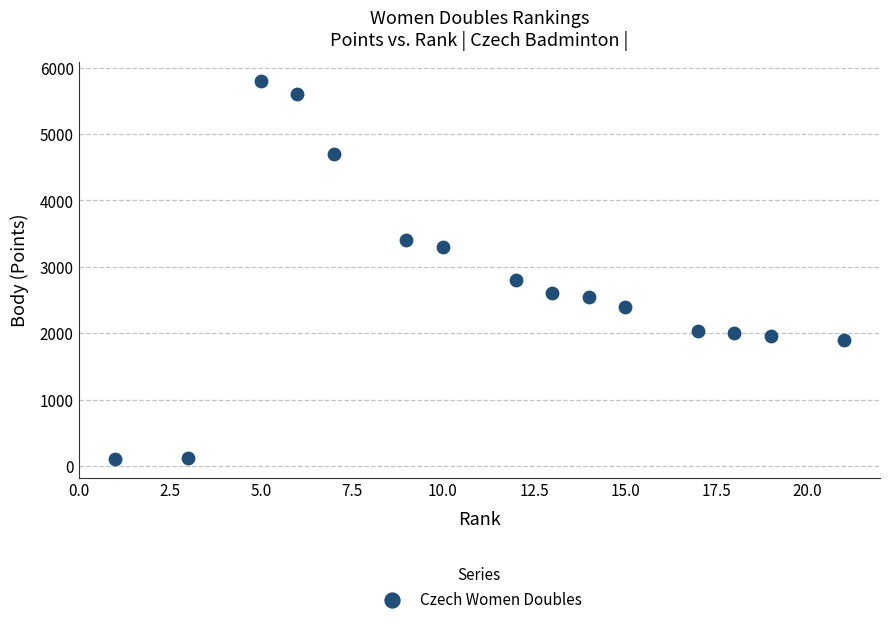

What Y value in the scatter plot is closest to 2954?

2800